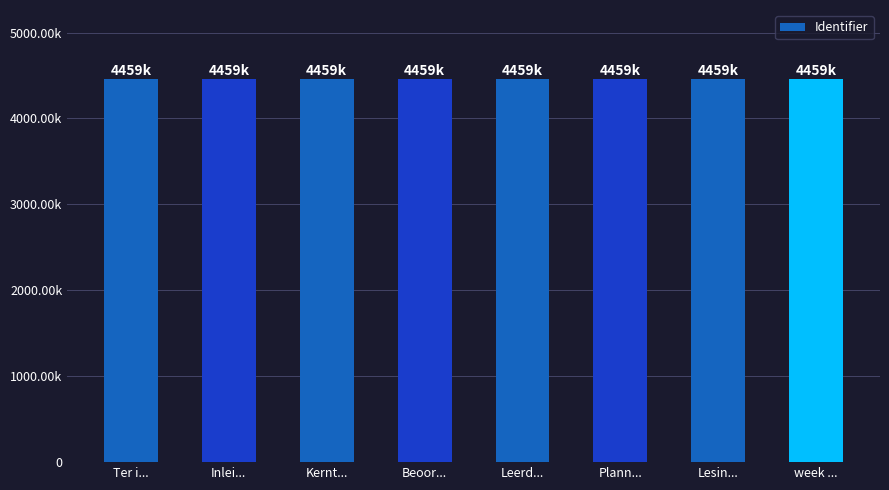

What position from the left is Inlei...?

2